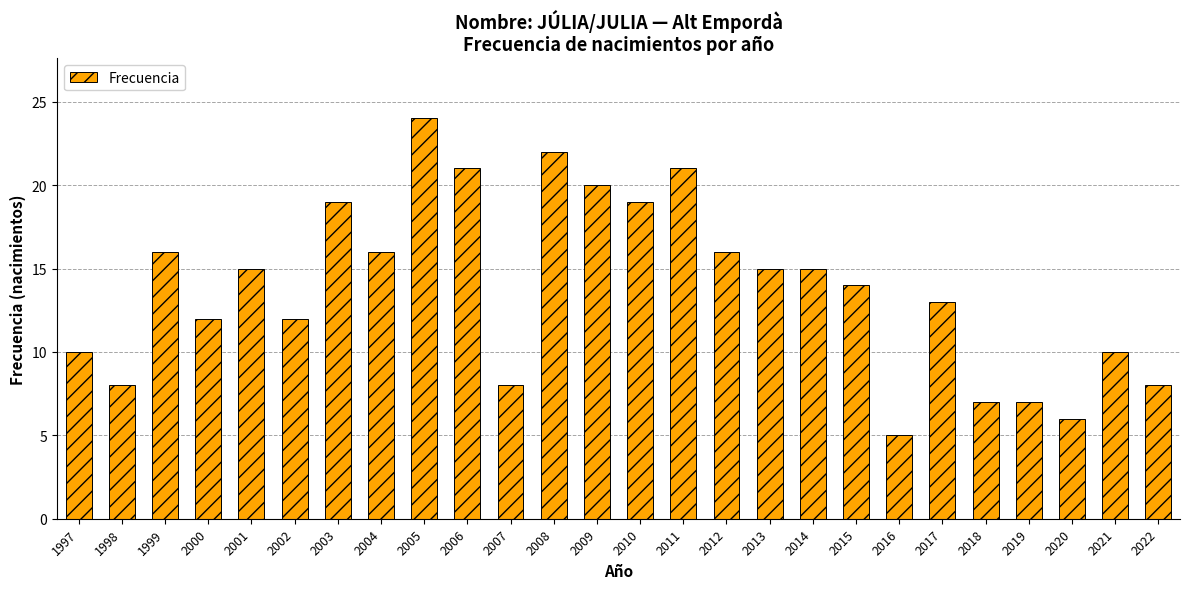

What is the value of the 22nd bar from the left?

7